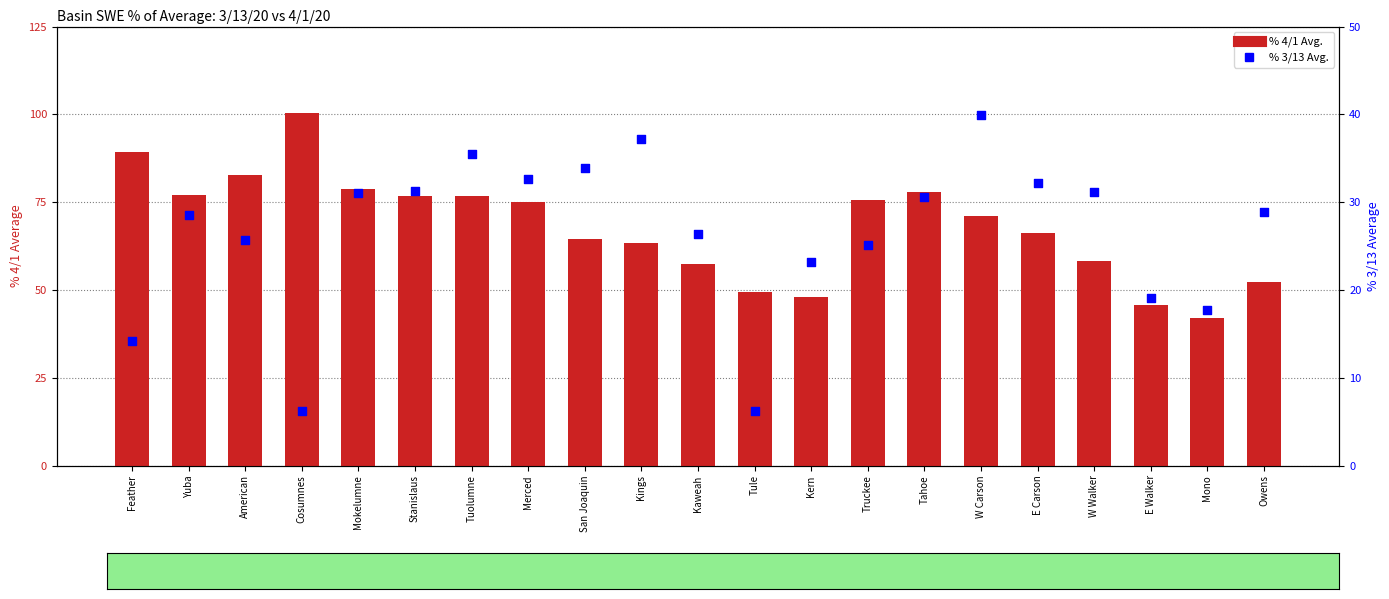

Which series has the widest spread of Y values?

% 4/1 Avg.